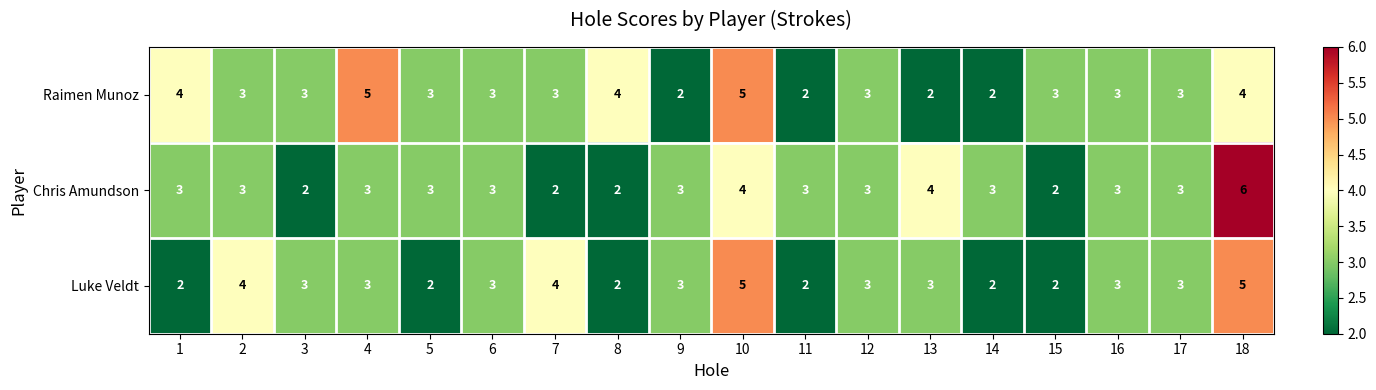

At which category is the sum across all series the highest?

18